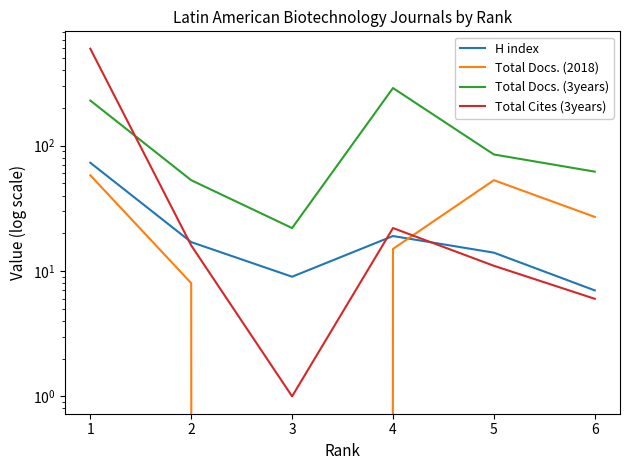

In Total Docs. (2018), how many points are higher than both neighbors (excluding endpoints)?

1